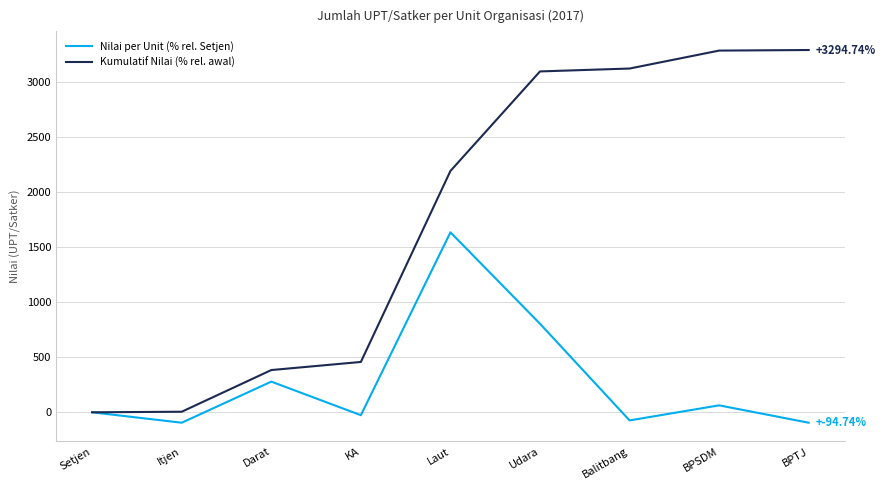

Which series changed the most between Balitbang and BPSDM?

Kumulatif Nilai (% rel. awal)